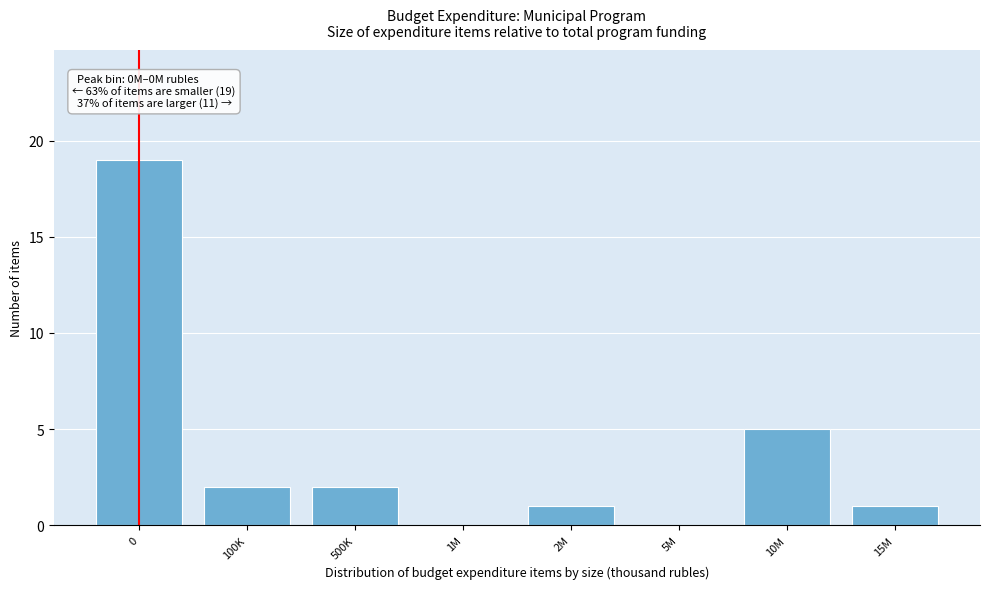

Reading right to left, extract all data points from this chart.

15M=1	10M=5	5M=0	2M=1	1M=0	500K=2	100K=2	0=19